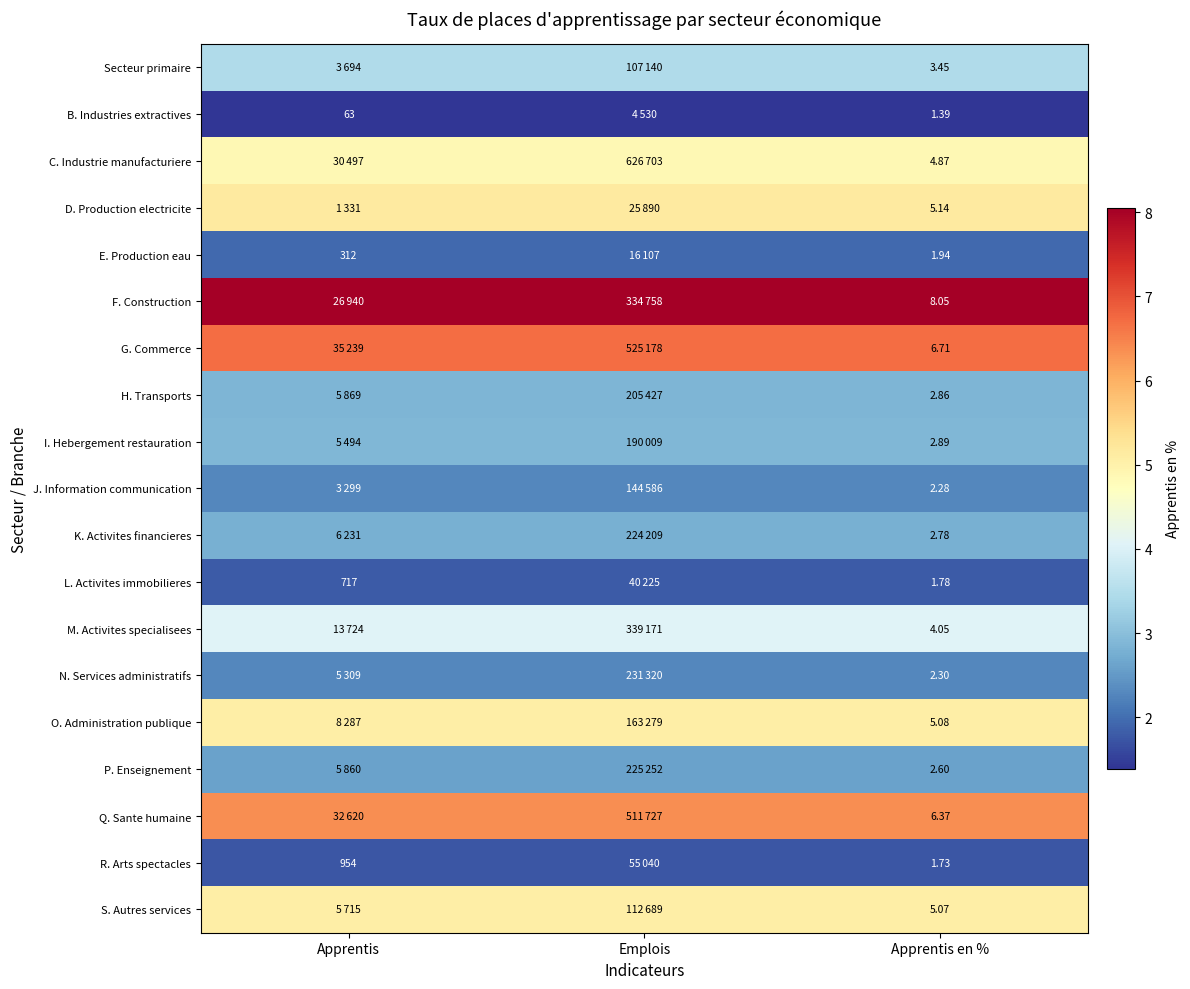

At Apprentis en %, list the series in order from smallest to largest.

B. Industries extractives, R. Arts spectacles, L. Activites immobilieres, E. Production eau, J. Information communication, N. Services administratifs, P. Enseignement, K. Activites financieres, H. Transports, I. Hebergement restauration, Secteur primaire, M. Activites specialisees, C. Industrie manufacturiere, S. Autres services, O. Administration publique, D. Production electricite, Q. Sante humaine, G. Commerce, F. Construction